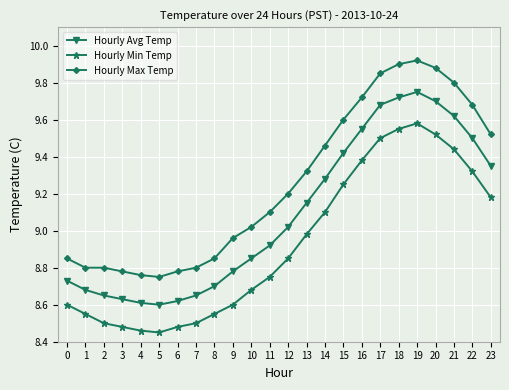

At which label is Hourly Avg Temp closest to 9?

12